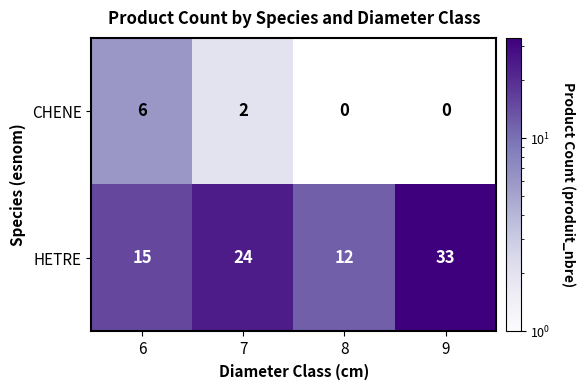

What is the sum of all HETRE values?

84